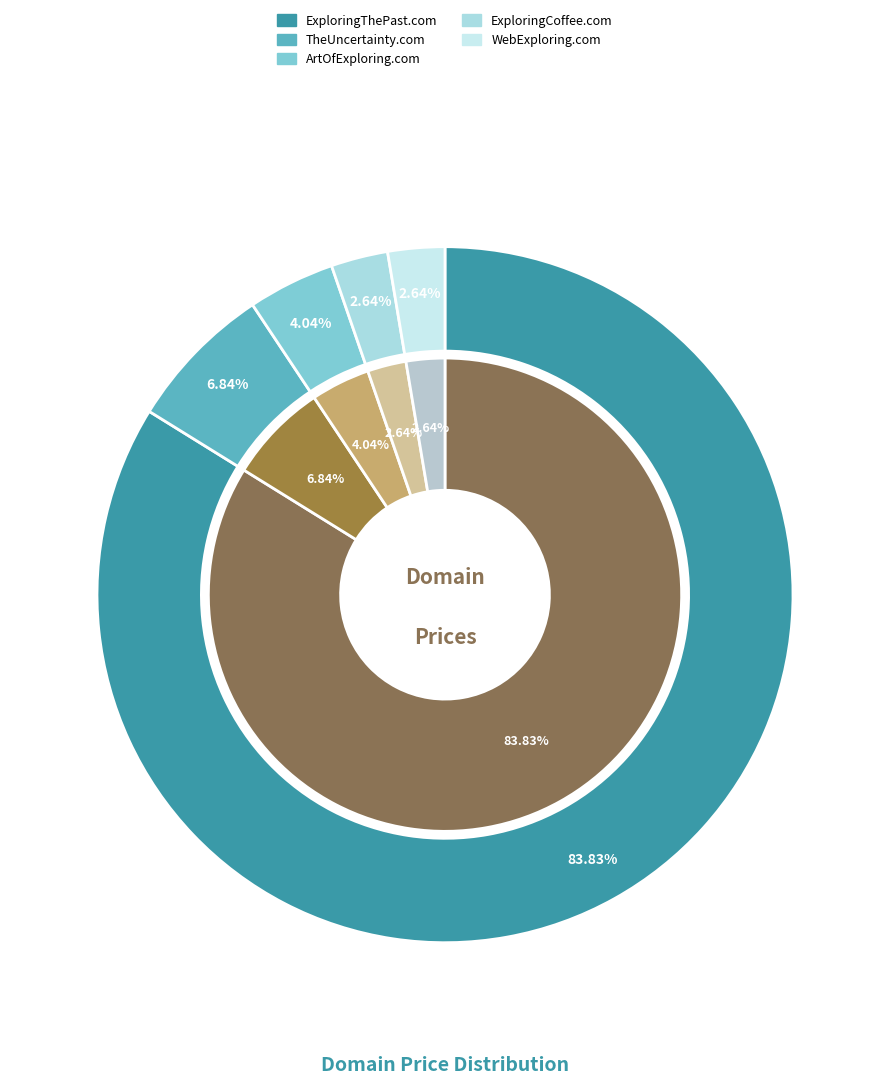

What percentage is the ExploringCoffee.com slice, to the nearest percent?

3%